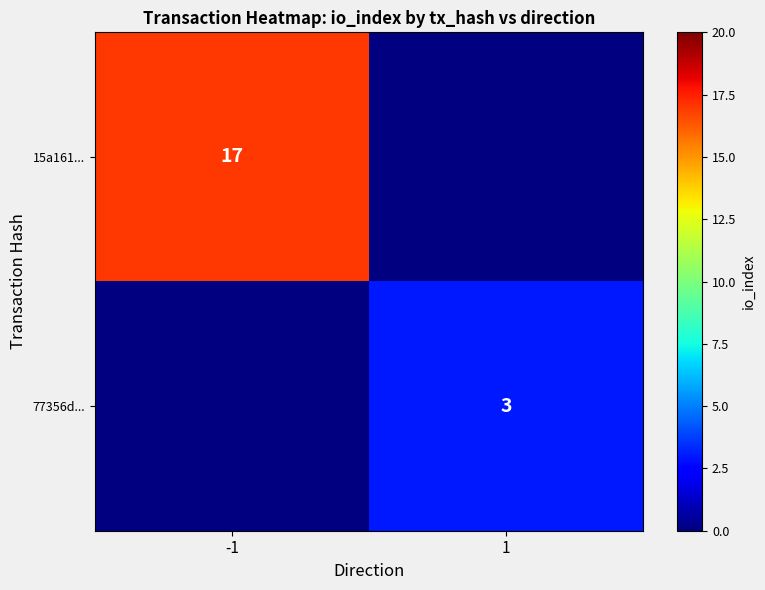

The 77356d... series shows 1 at 1. True or false?

False